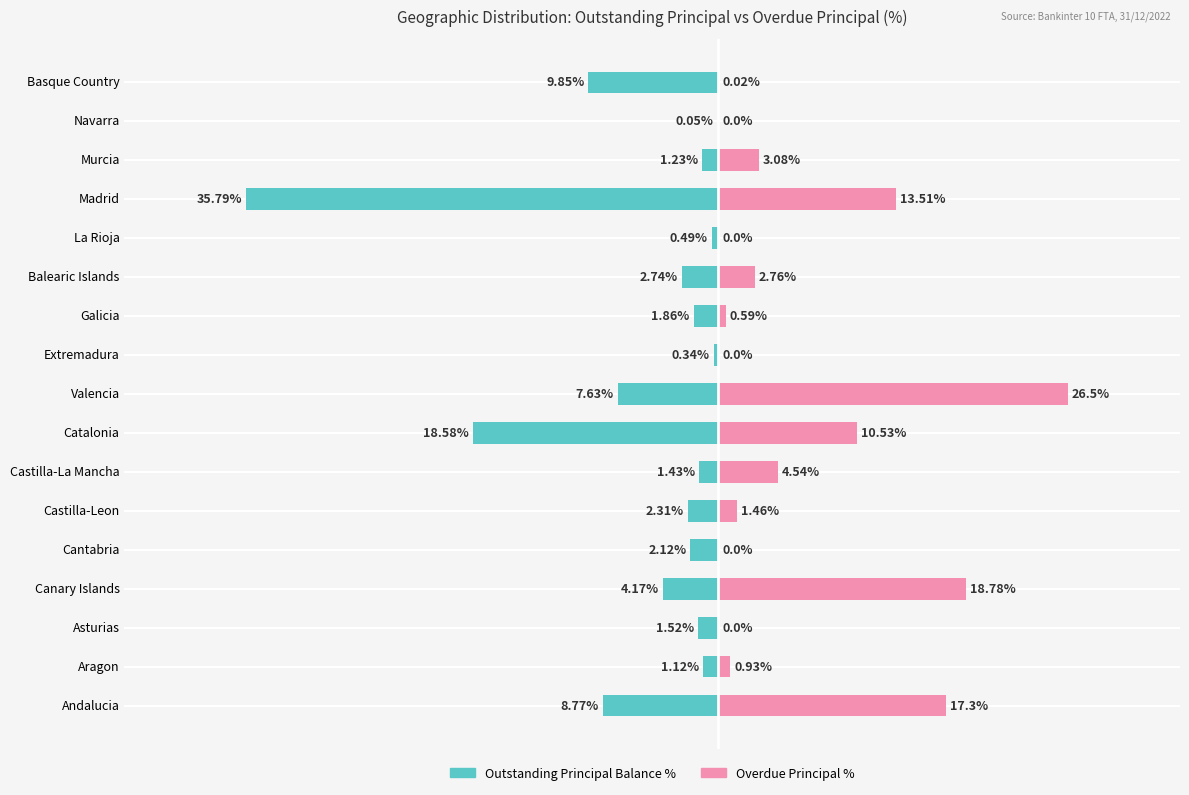

What is the difference between the highest and lowest values at Asturias?

1.5